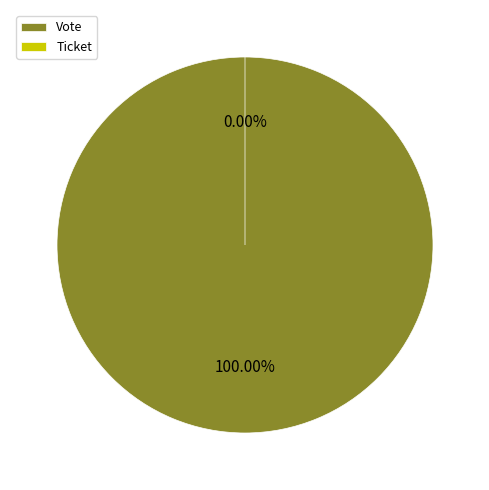

What is the majority slice?

Vote